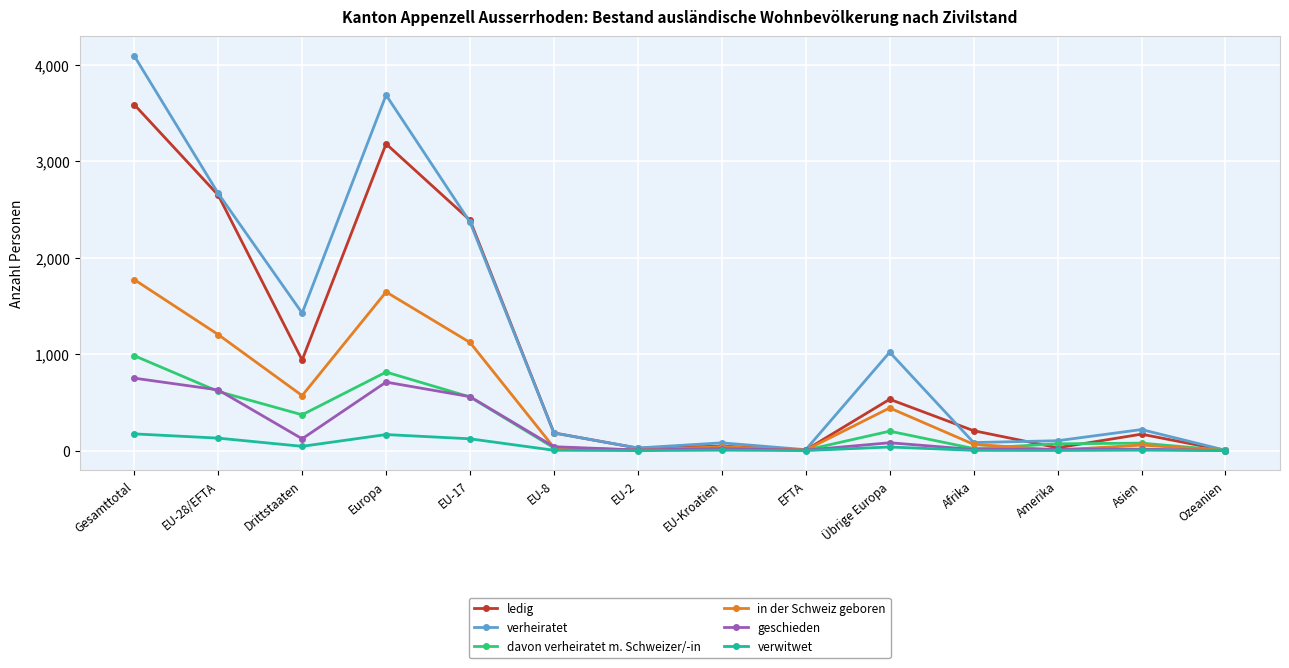

Which series has the widest spread of values?

verheiratet